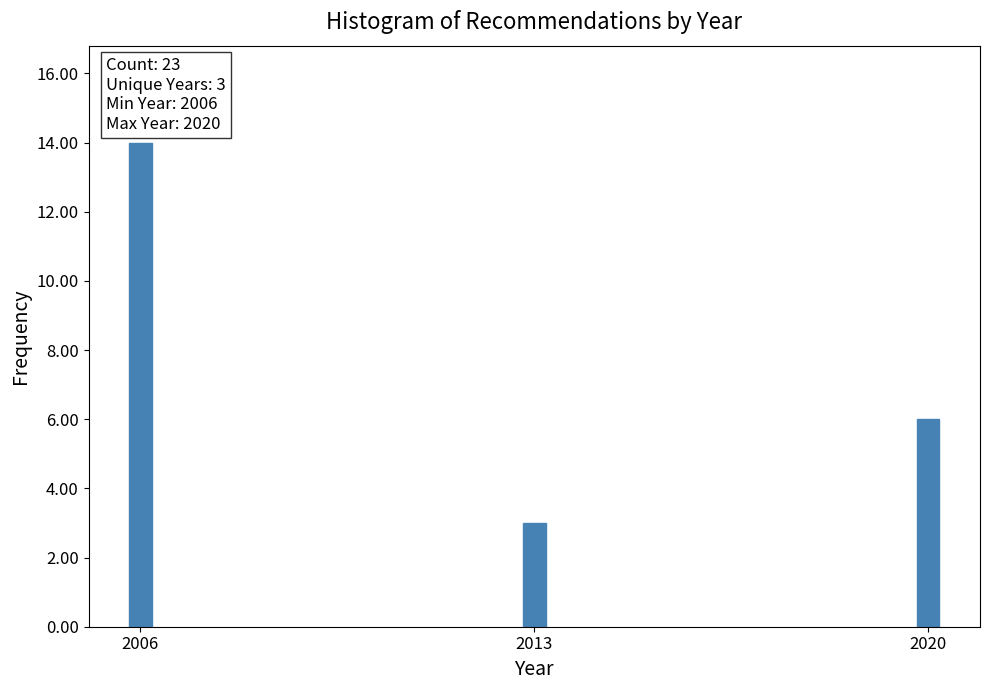

Reading left to right, what are all the values shown in this chart?

2006=14	2013=3	2020=6